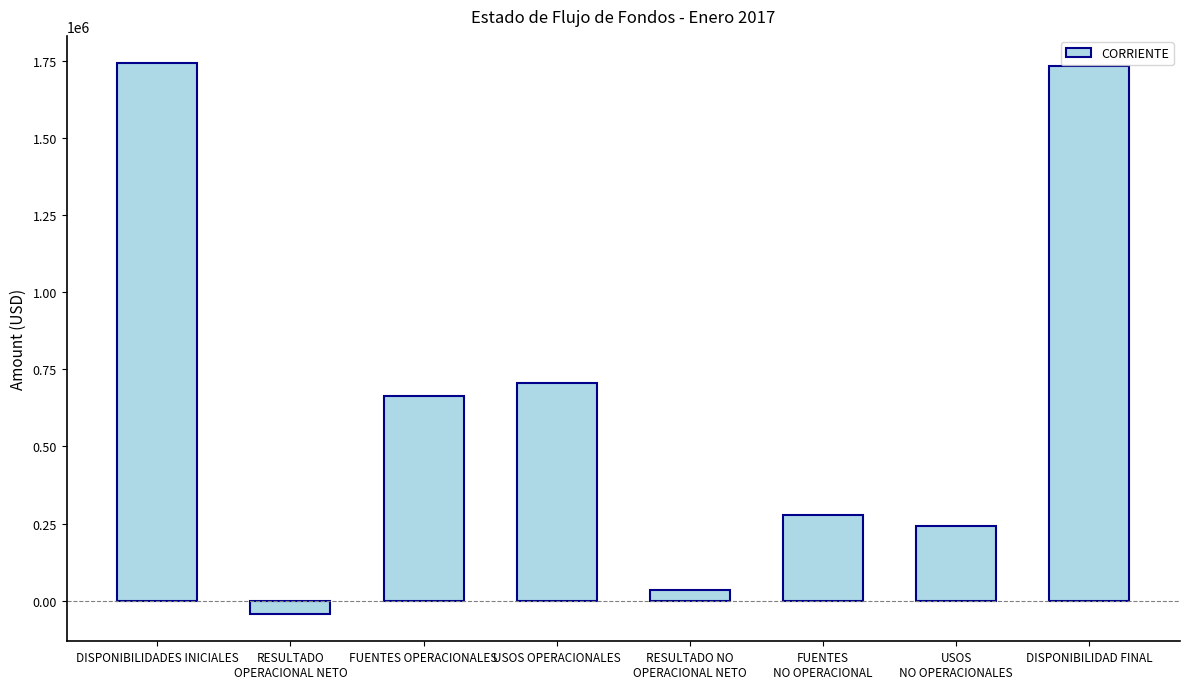

Where is the data nearest to the value 850109?

USOS OPERACIONALES